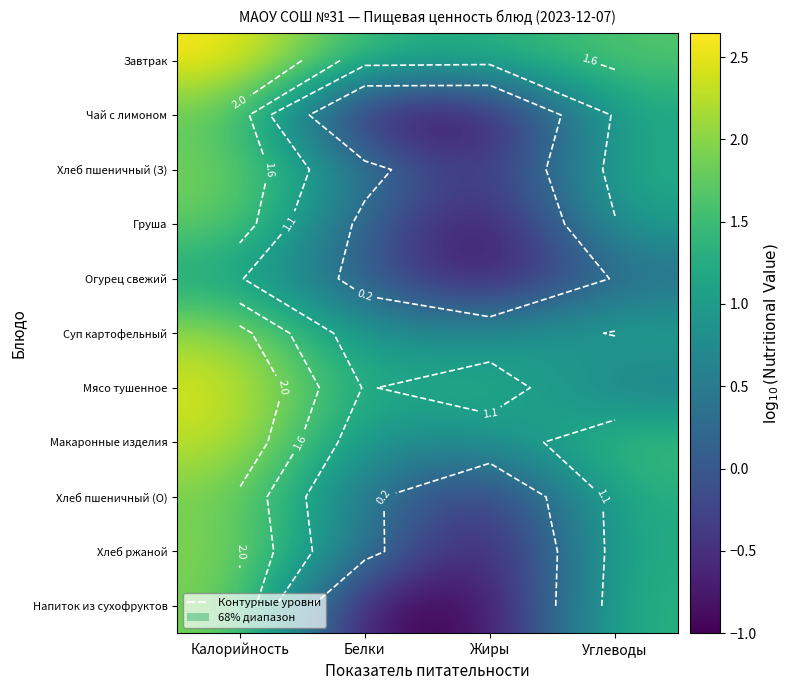

List the labels in order of Напиток из сухофруктов value, largest first.

Калорийность, Углеводы, Белки, Жиры